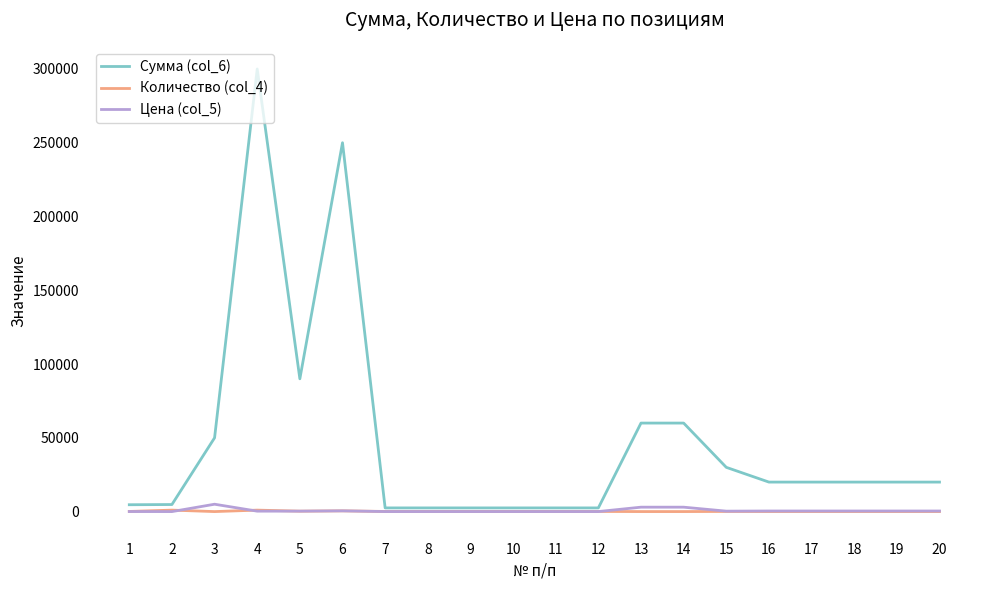

Is the value of Цена (col_5) at 17 greater than the value of Сумма (col_6) at 6?

No